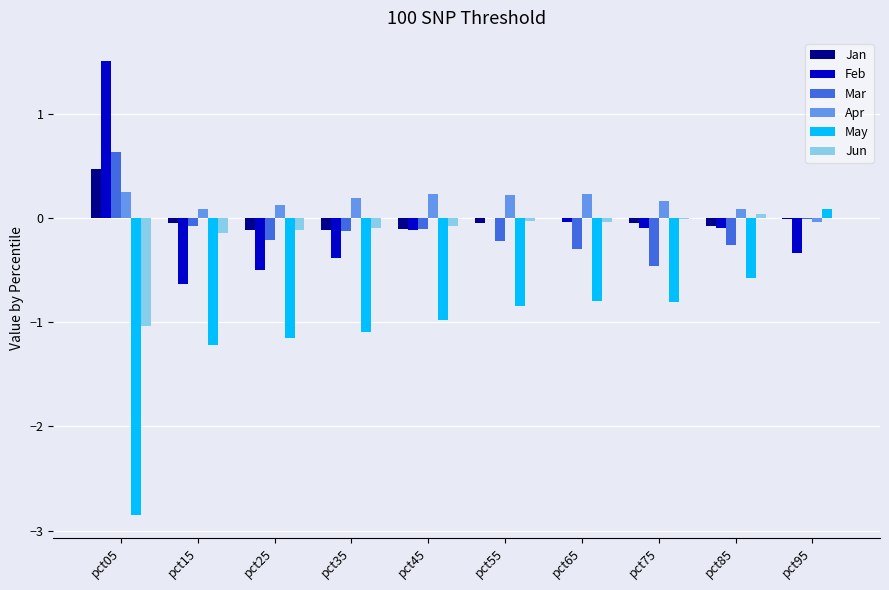

Does the chart contain stacked bars?

No